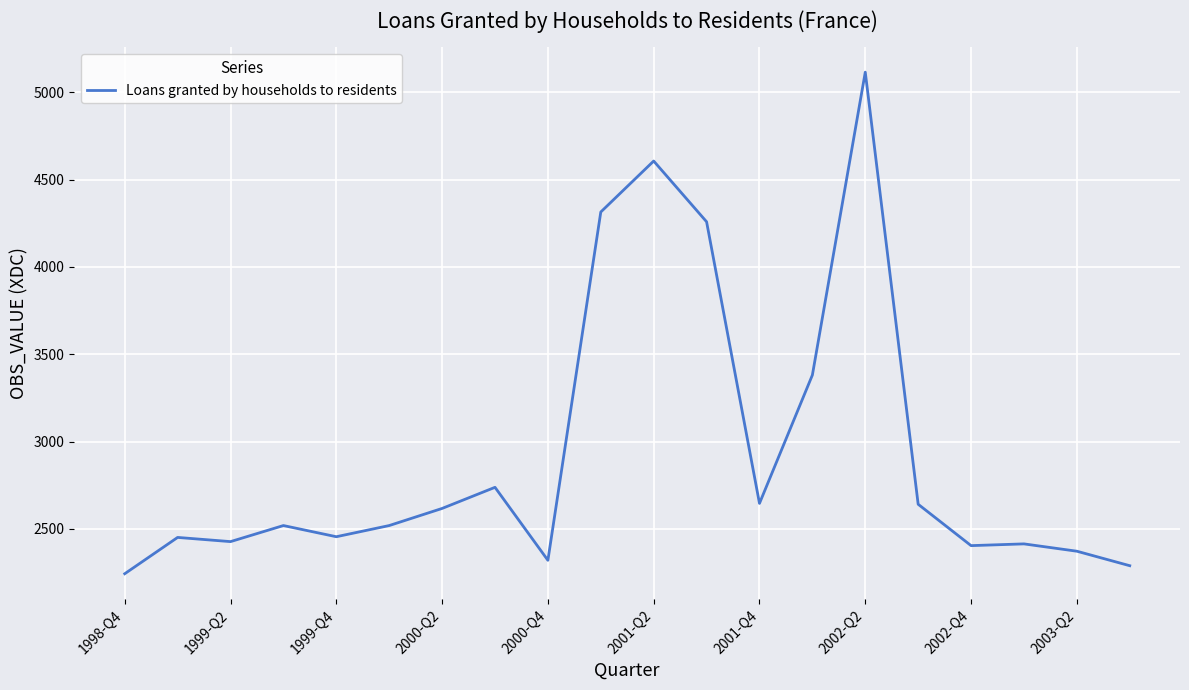

What is the greatest value displayed?

5116